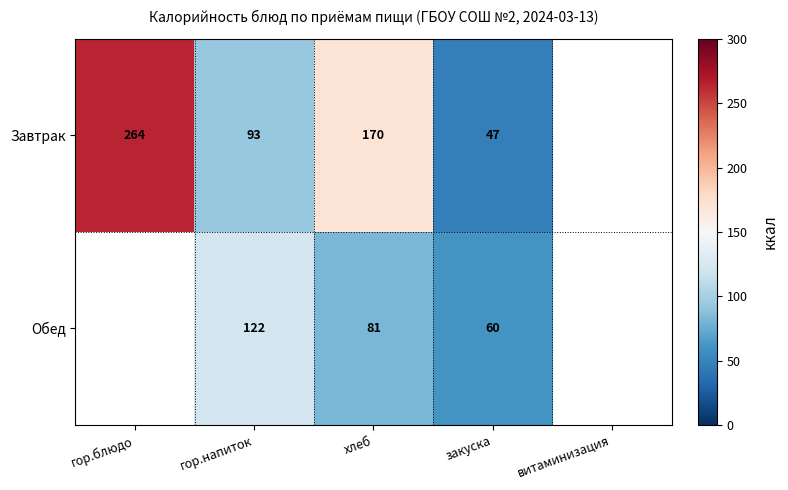

What is the spread (max minus min) of values at хлеб?

89